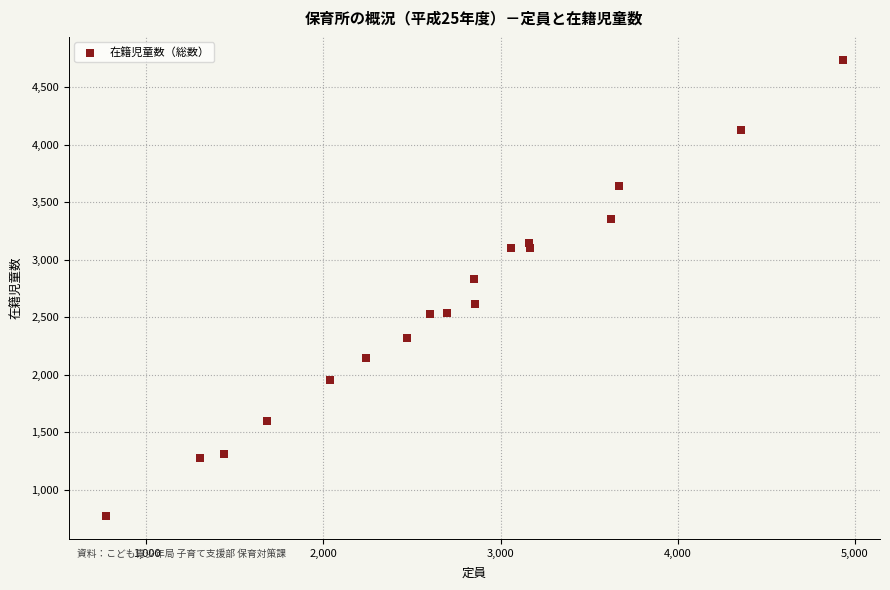

What Y value in the scatter plot is closest to 2754?

2830